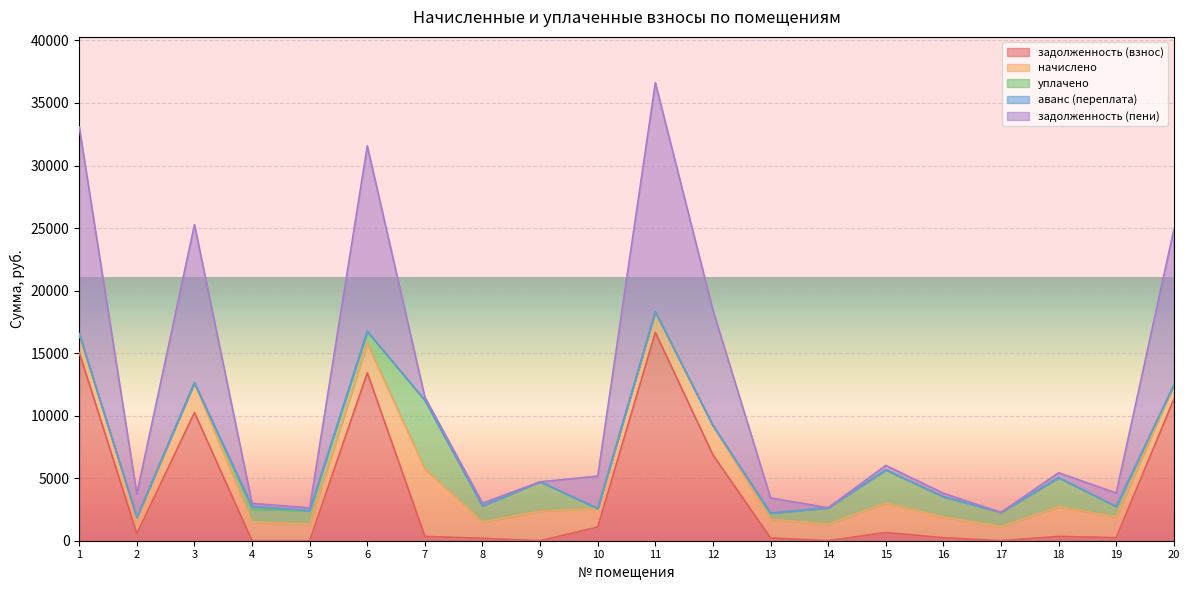

What is the approximate value of задолженность (взнос) at 13?

216.9